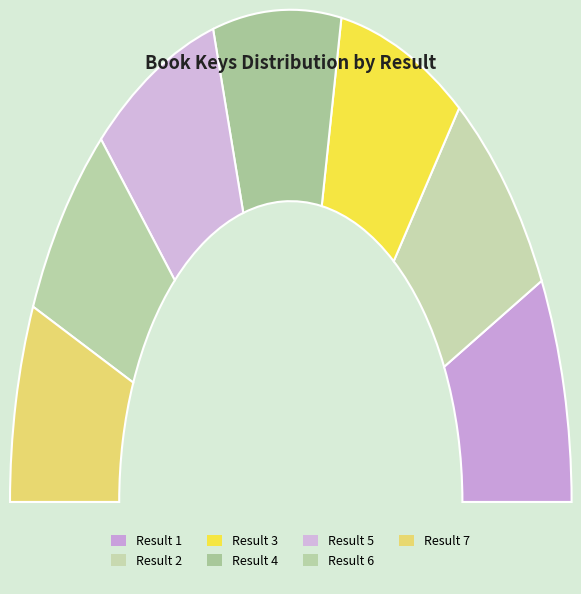

Is it true that 7 is 13% of the pie?

True